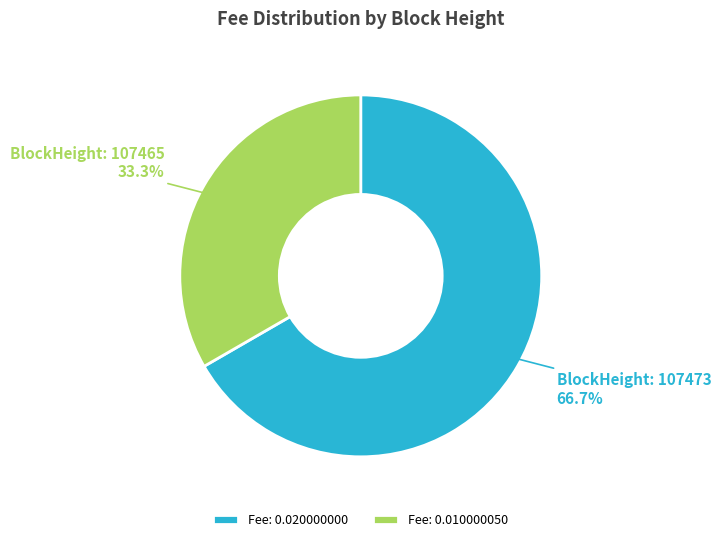

Rank the categories by value from highest to lowest.

Fee: 0.020000000, Fee: 0.010000050